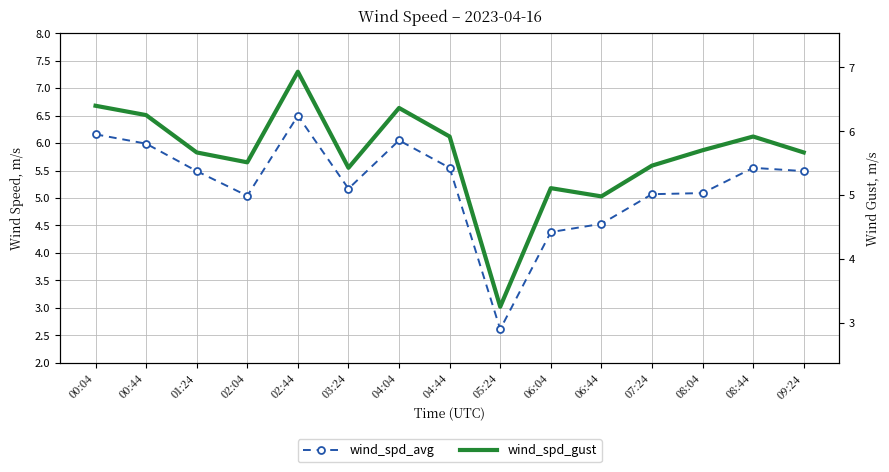

Which category has the highest value across all series?

02:44